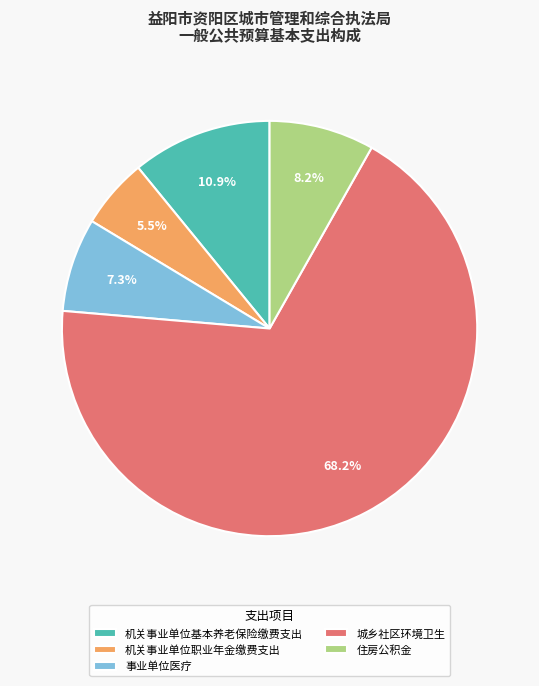

To the nearest percent, what is the combined percentage of 机关事业单位基本养老保险缴费支出 and 机关事业单位职业年金缴费支出?

16%